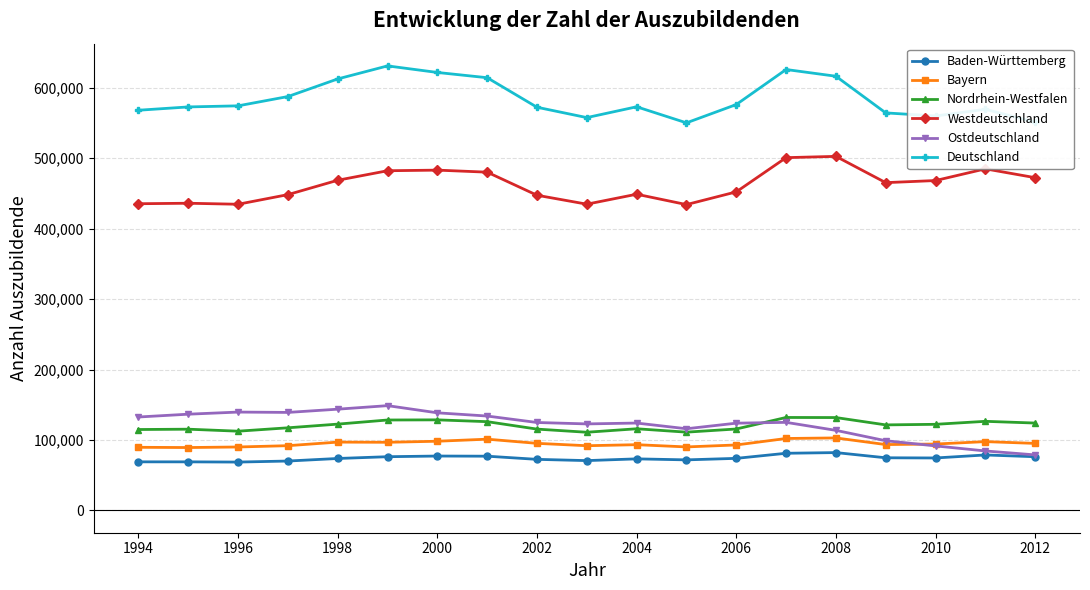

What are all the series names shown in the legend?

Baden-Württemberg, Bayern, Nordrhein-Westfalen, Westdeutschland, Ostdeutschland, Deutschland